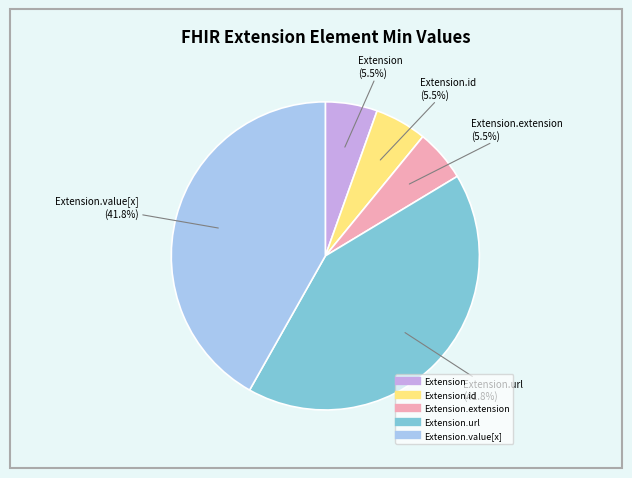

Is there a majority slice in this chart?

No